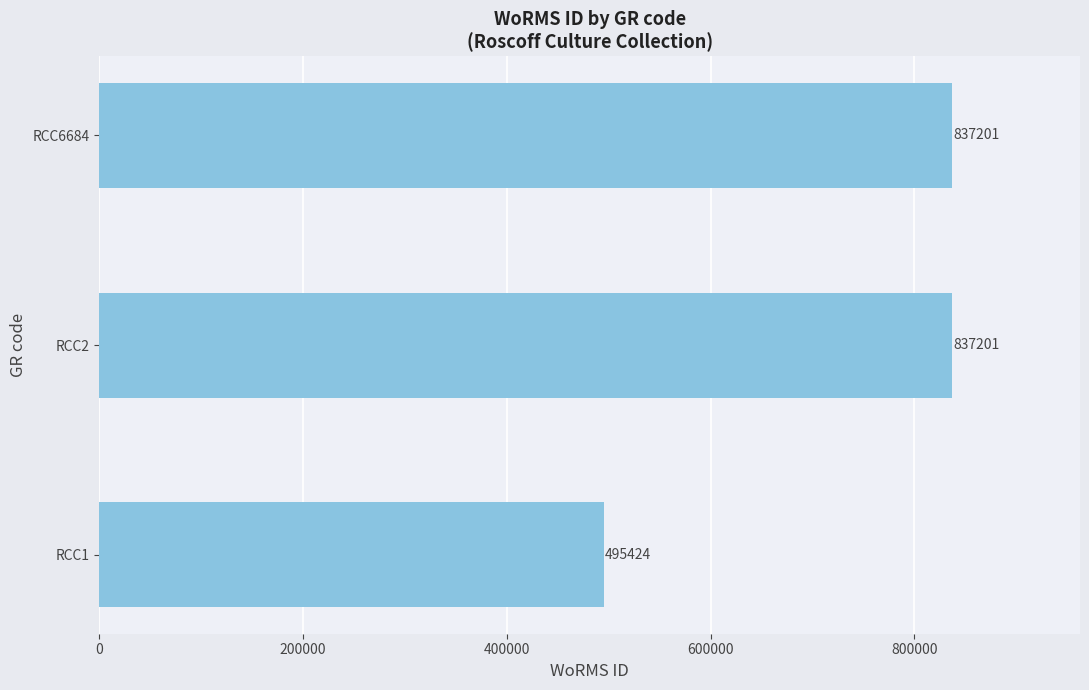

Reading bottom to top, what are all the values shown in this chart?

495424	837201	837201